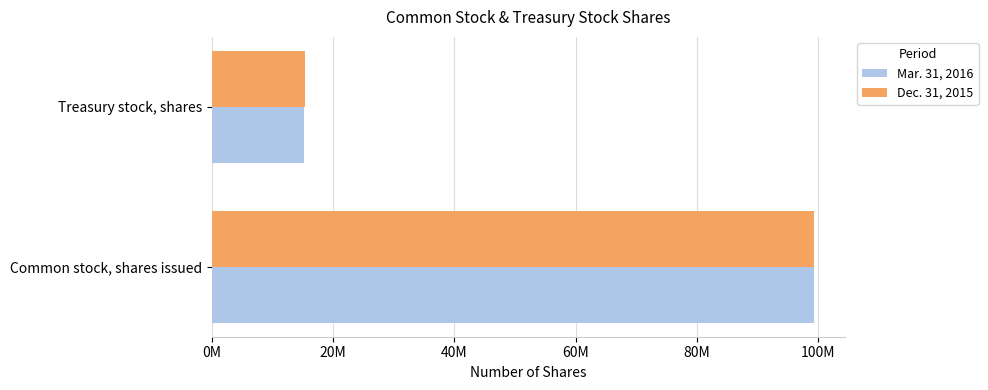

List the labels in order of Mar. 31, 2016 value, largest first.

Common stock, shares issued, Treasury stock, shares